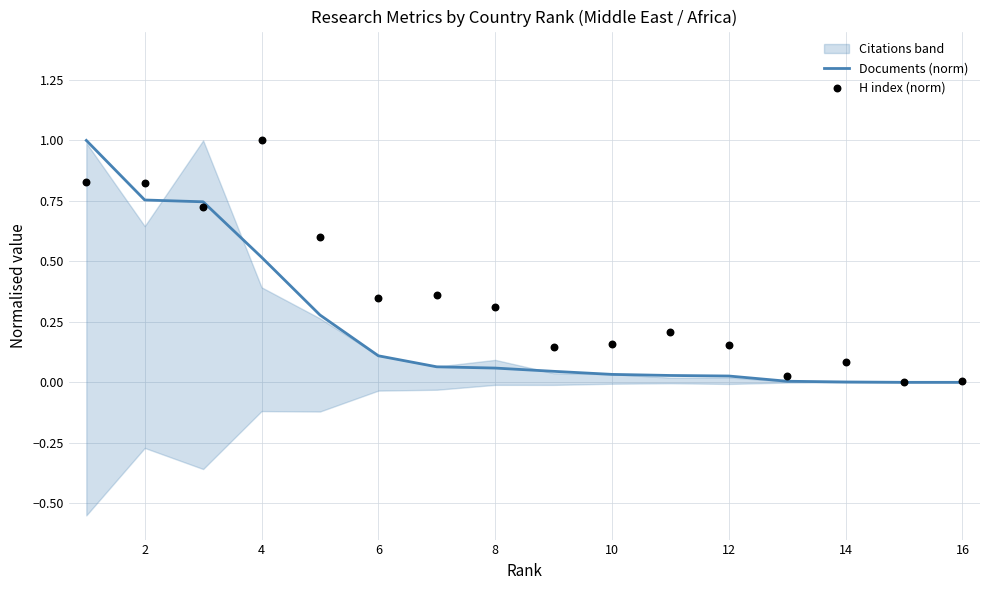

Which series has the largest Y range (max minus min)?

Documents (norm)